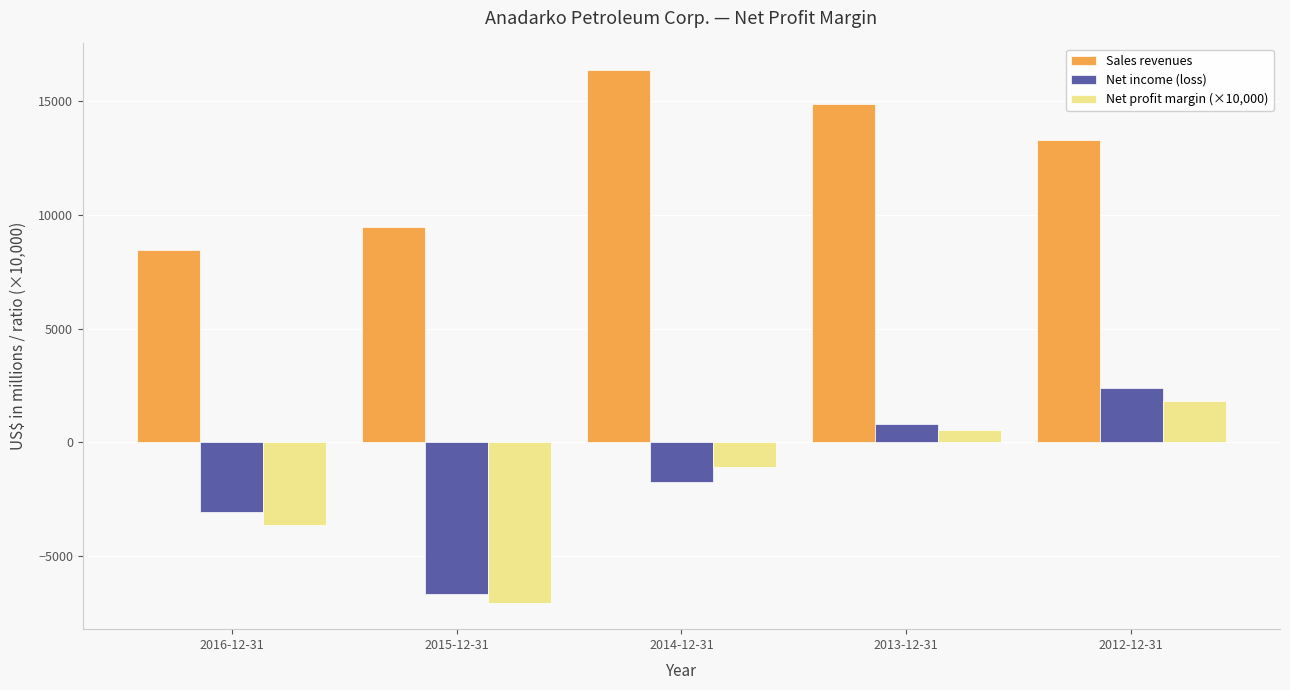

What is the label of the 5th bar from the right?

2016-12-31